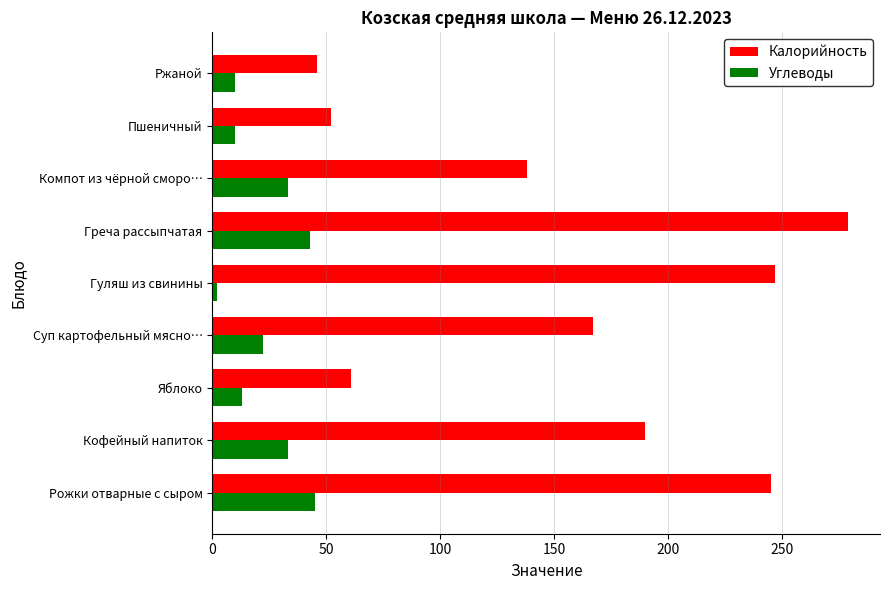

What is the highest value of the Калорийность series?

279